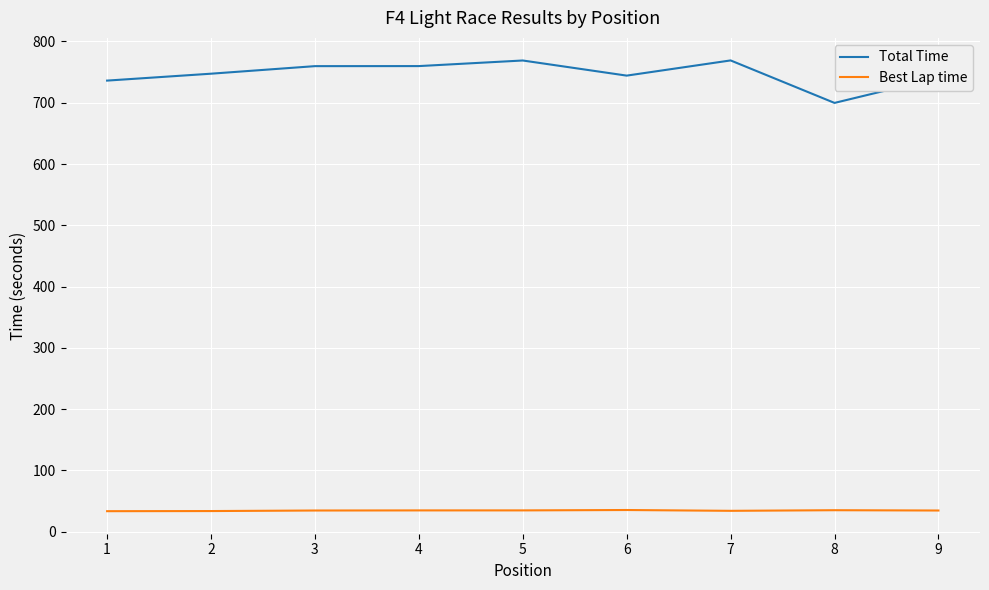

What is the difference between the second highest and minimum values in the Best Lap time series?

1.6